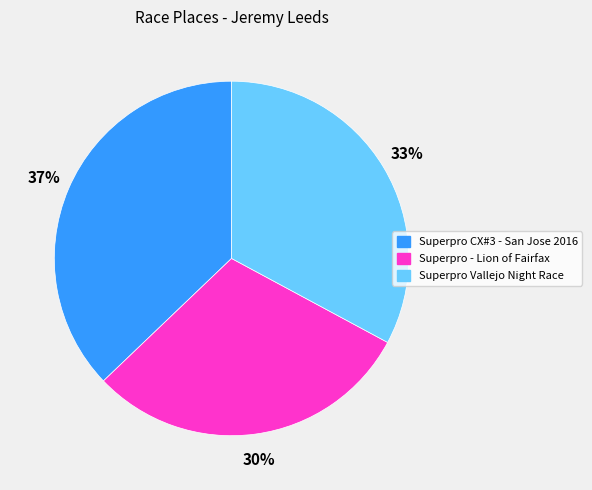

Between Superpro CX#3 - San Jose 2016 and Superpro - Lion of Fairfax, which is larger?

Superpro CX#3 - San Jose 2016